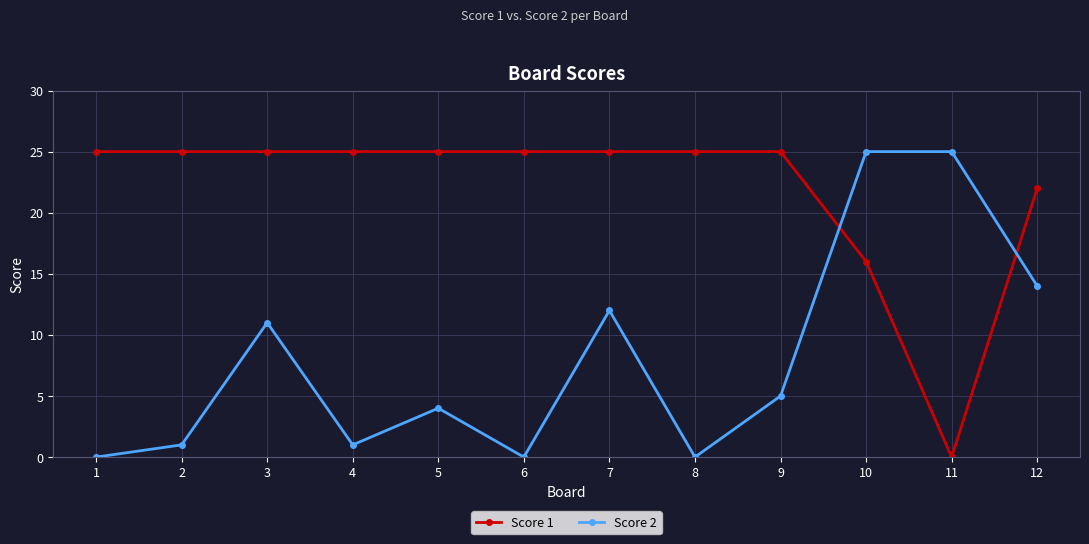

The Score 2 series shows 6 at 3. True or false?

False